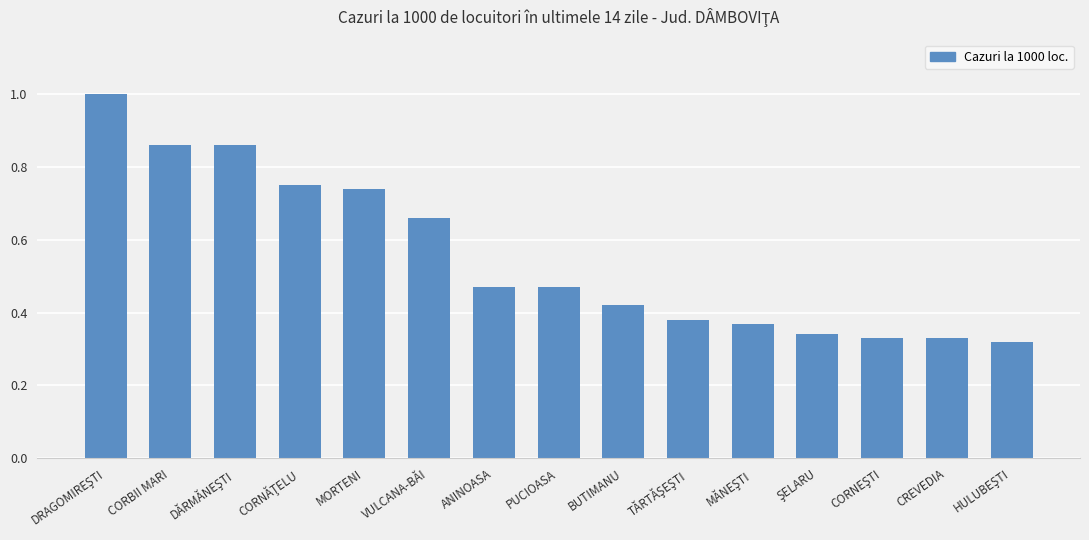

What position from the left is PUCIOASA?

8